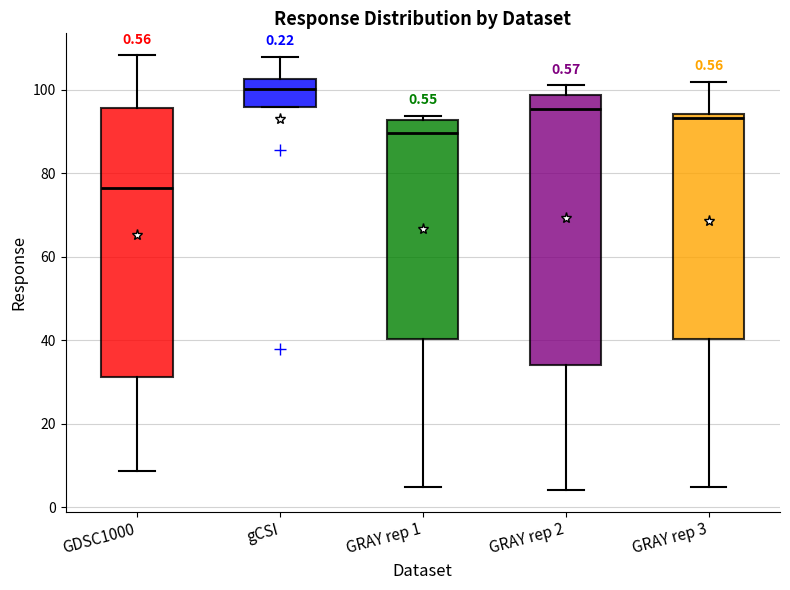

Which box's median line is the lowest?

GDSC1000